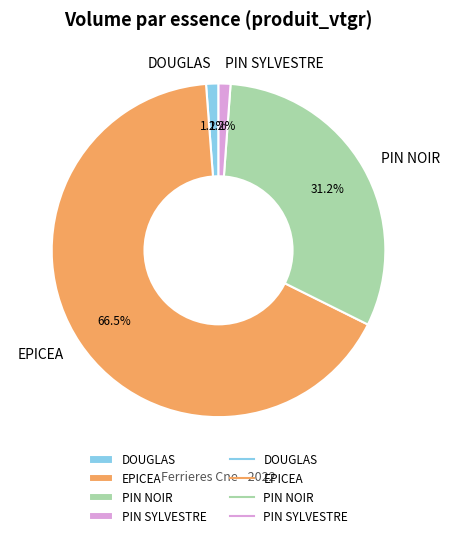

Between PIN NOIR and EPICEA, which is larger?

EPICEA